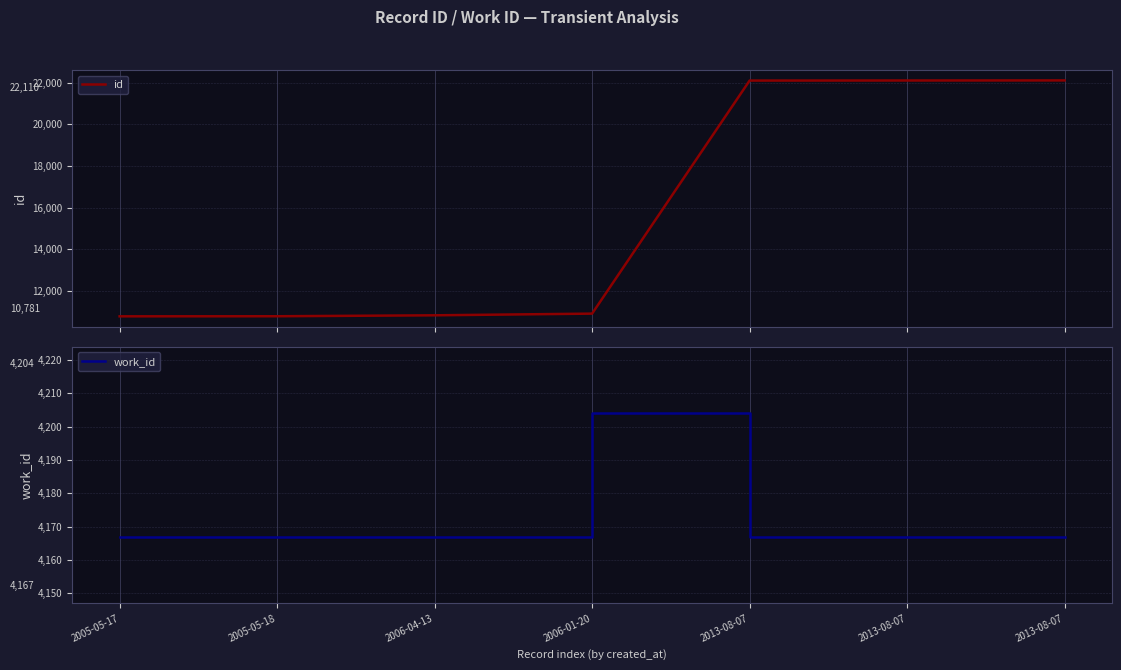

Which category has the highest value in the id series?

2013-08-07